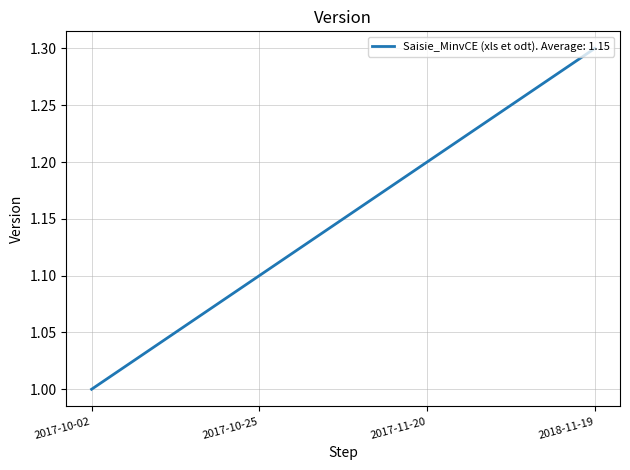

Approximately how many times larger is the value at 2017-10-02 compared to 2017-10-25?

0.9